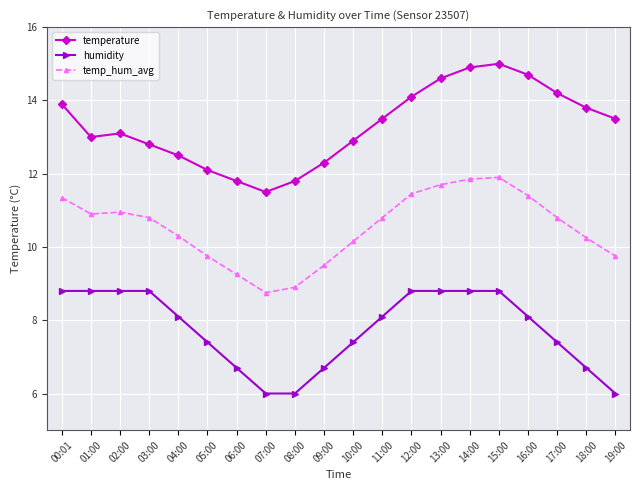

What position from the left is 19:00?

20